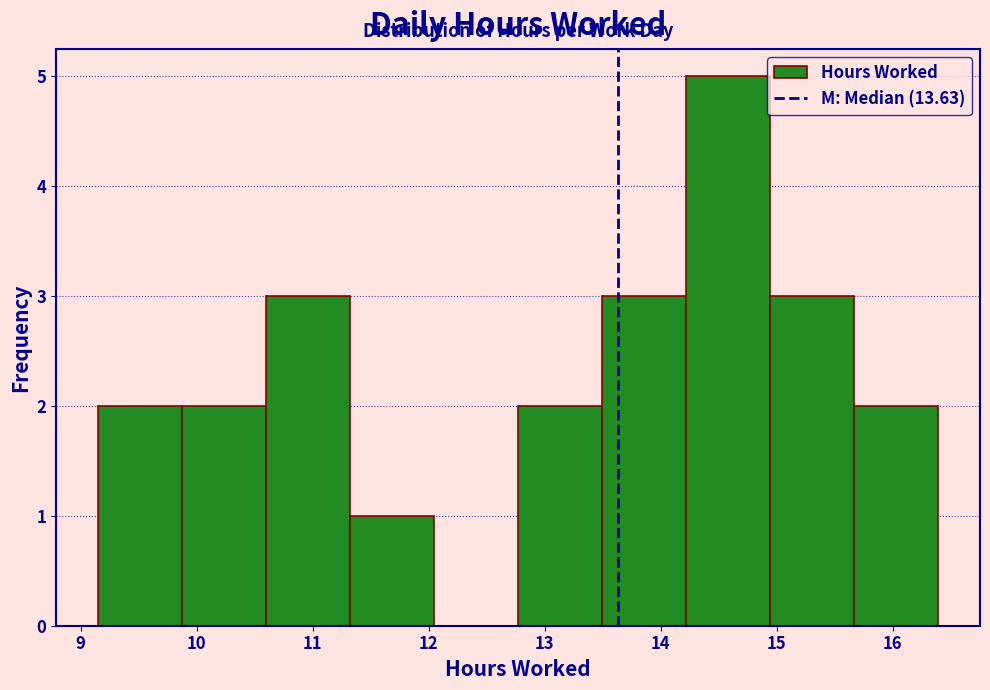

Over which range of the x-axis is the bar tallest?

14.2 to 14.9